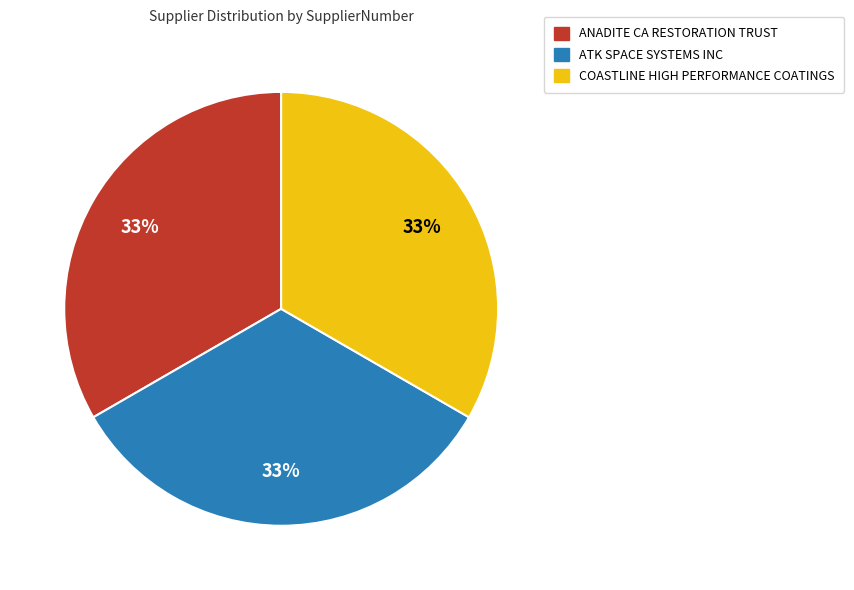

To the nearest percent, what percentage of the pie is COASTLINE HIGH PERFORMANCE COATINGS?

33%